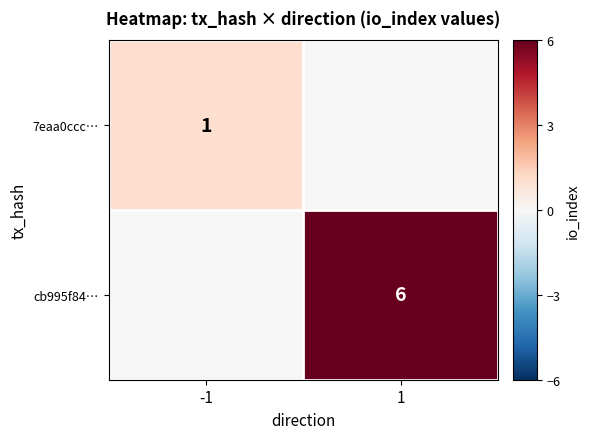

Is it true that 7eaa0ccc… equals 2 at -1?

False